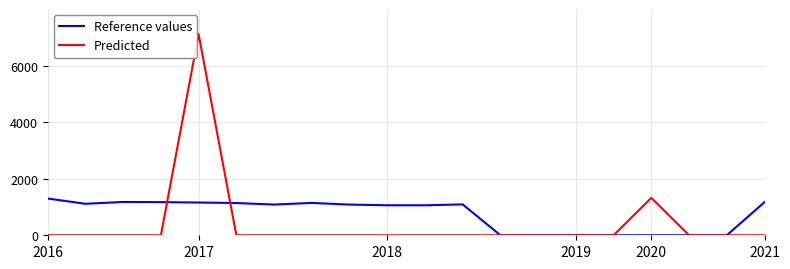

After their last crossing, which series has the higher values: Reference values or Predicted?

Reference values